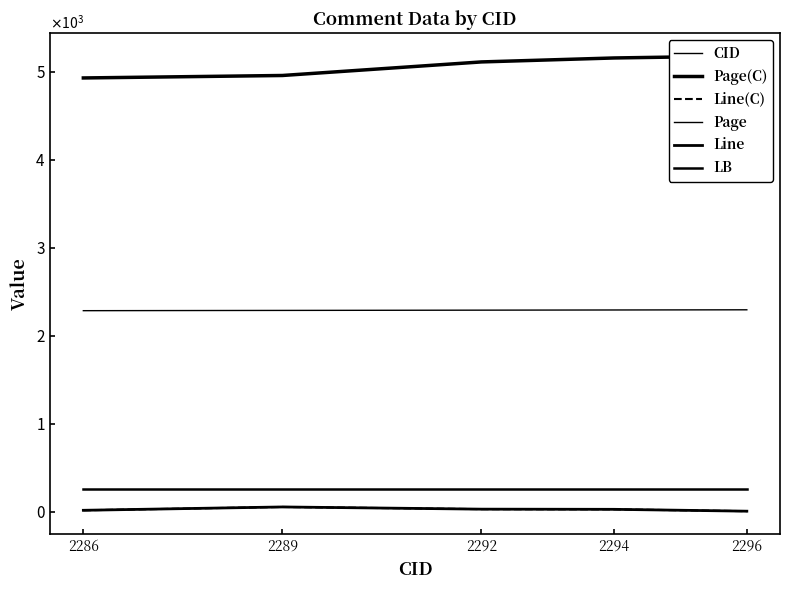

What is the lowest value of the Page series?

4929